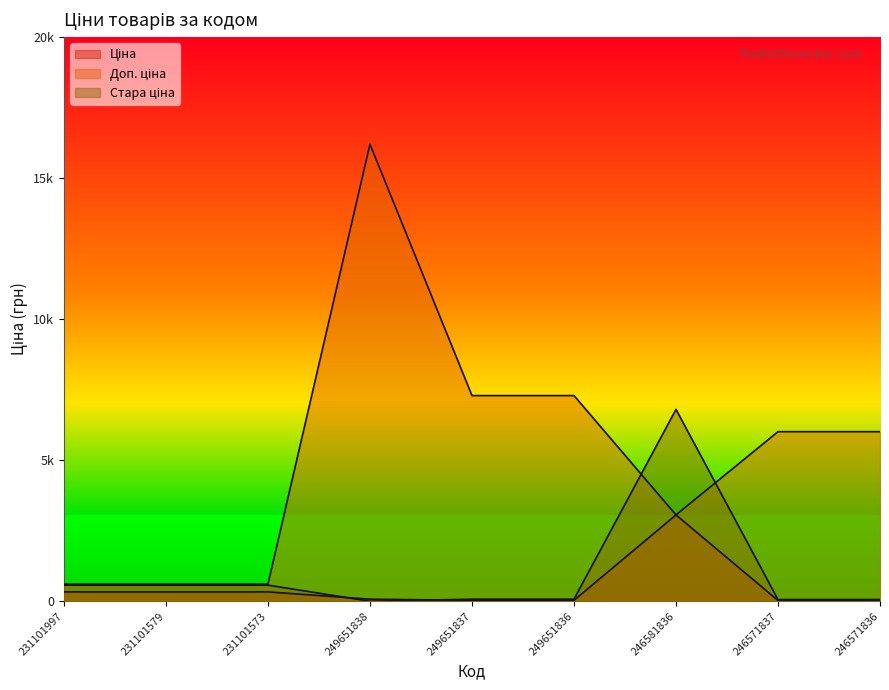

Count the number of data series in this chart.

3